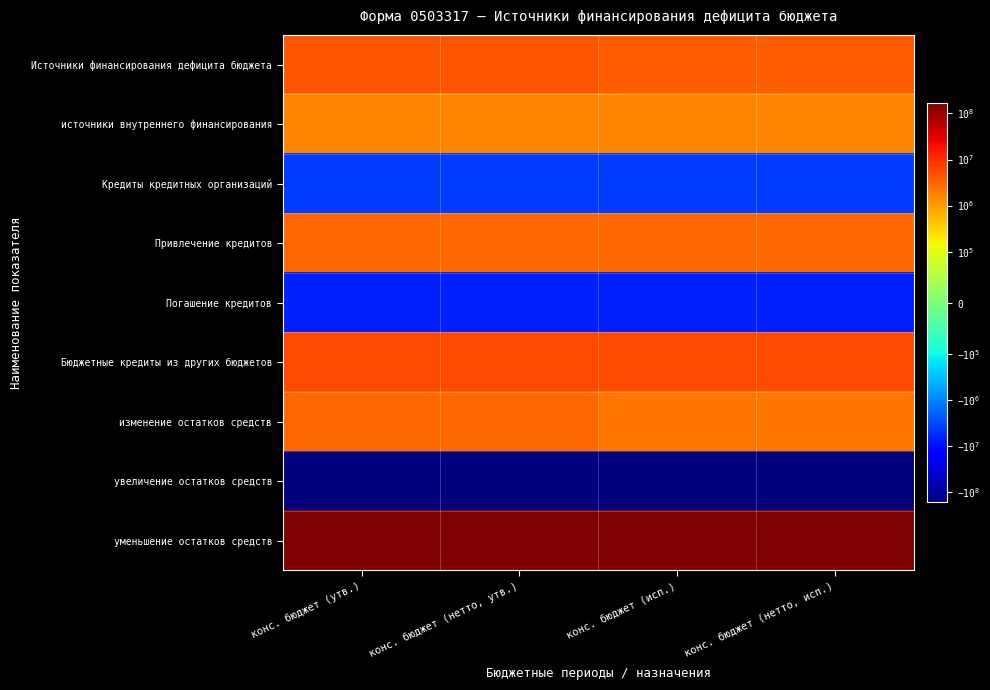

Rank the series by their maximum value, from highest to lowest.

уменьшение остатков средств, Бюджетные кредиты из других бюджетов, Источники финансирования дефицита бюджета, Привлечение кредитов, изменение остатков средств, источники внутреннего финансирования, Кредиты кредитных организаций, Погашение кредитов, увеличение остатков средств